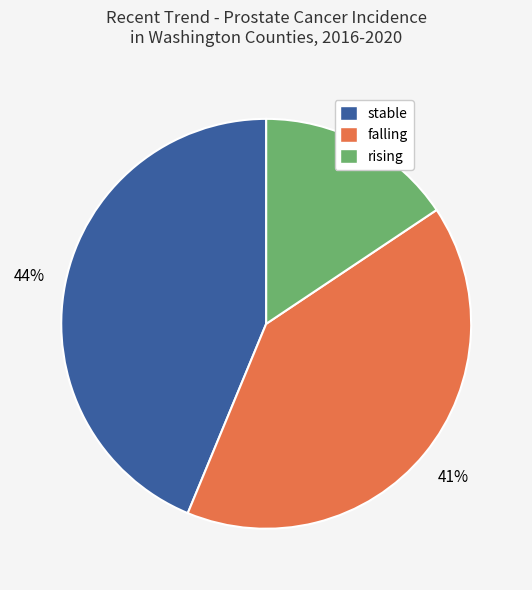

What percentage is the falling slice, to the nearest percent?

41%